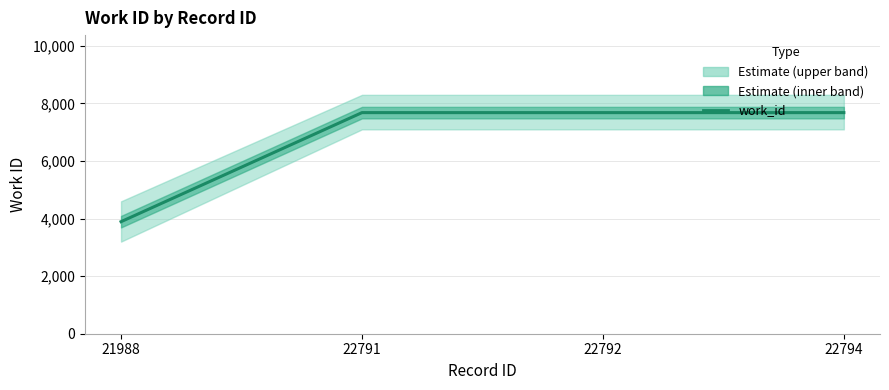

How many lines are shown in the chart?

1